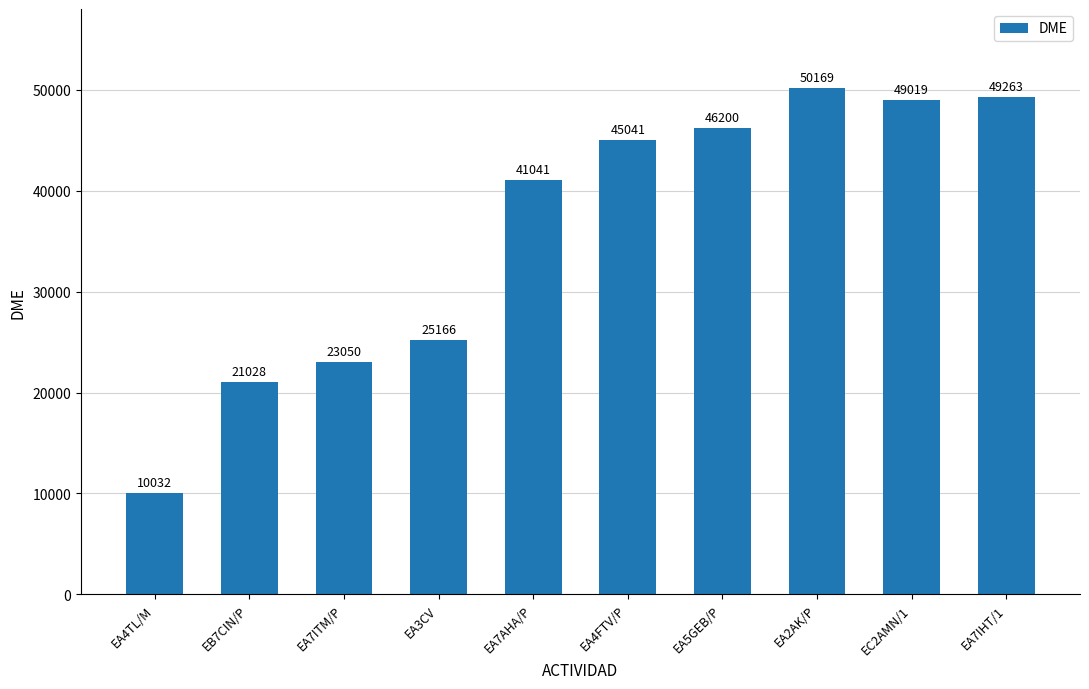

What is the approximate value at EC2AMN/1, to the nearest 10?

49020